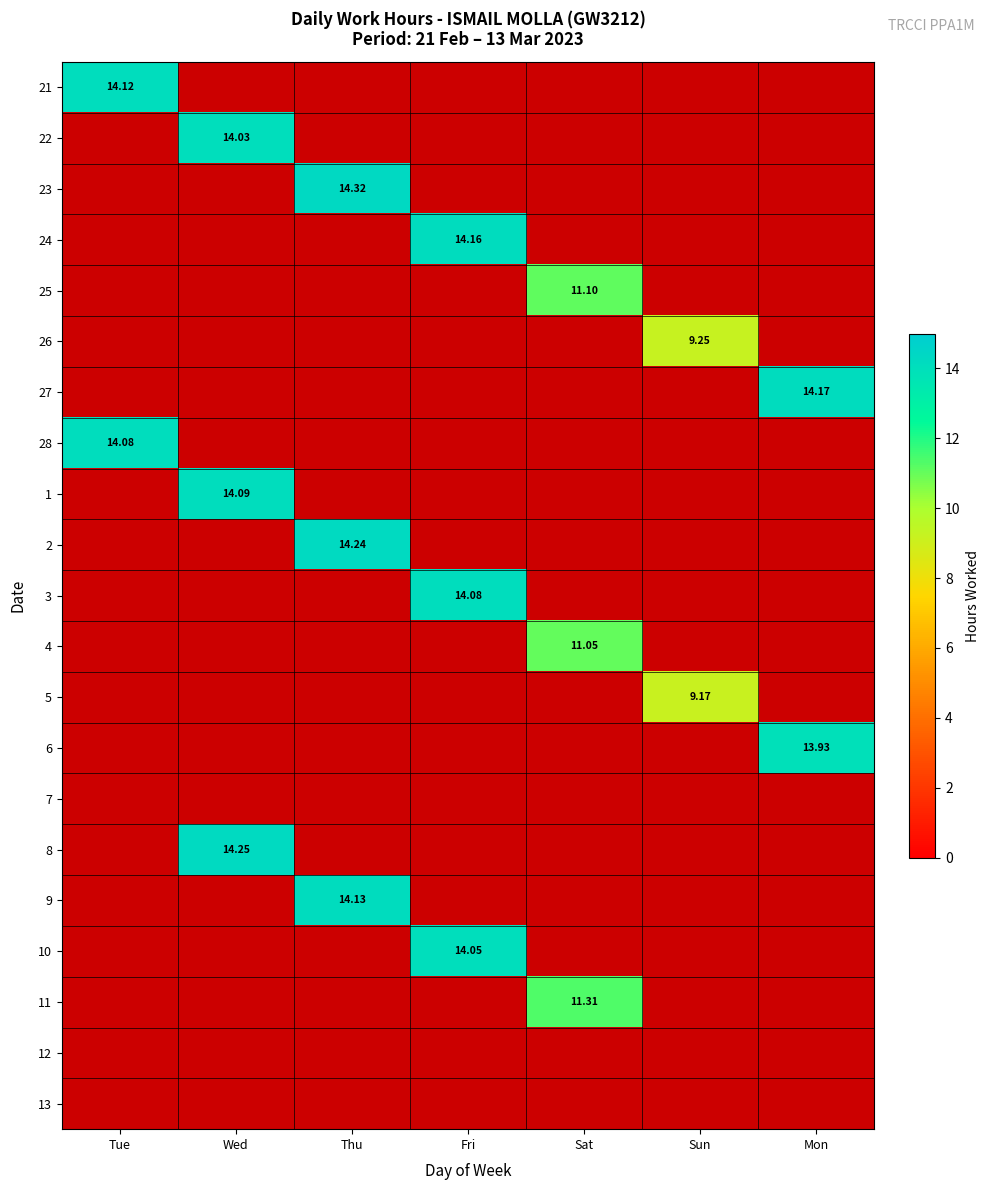

Is the value of 1 at Wed greater than the value of 10 at Fri?

Yes